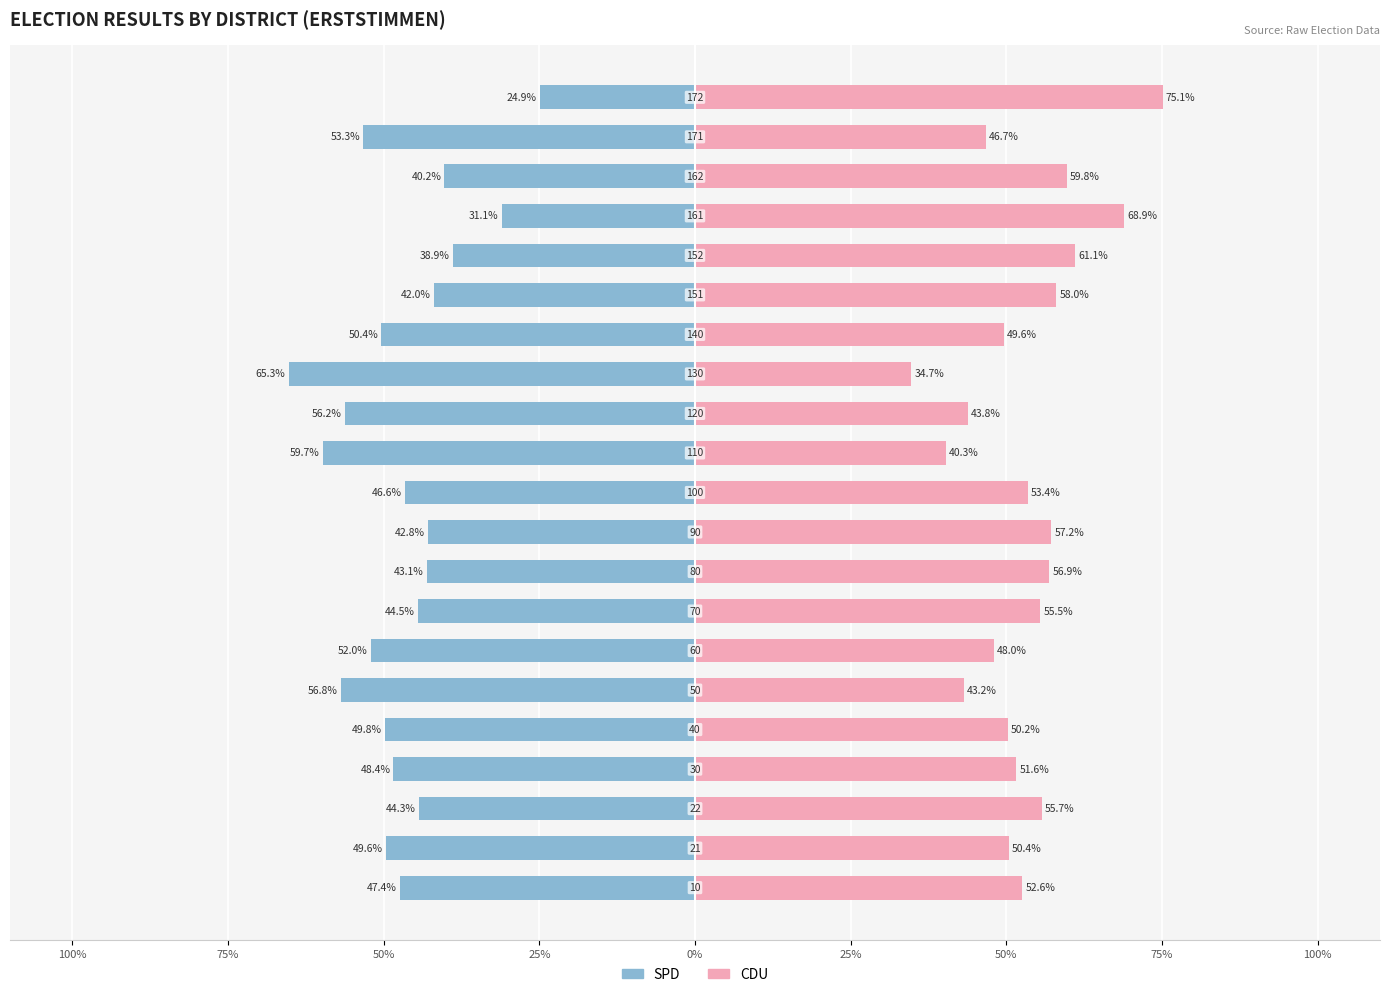

How many bars are there in total?

42